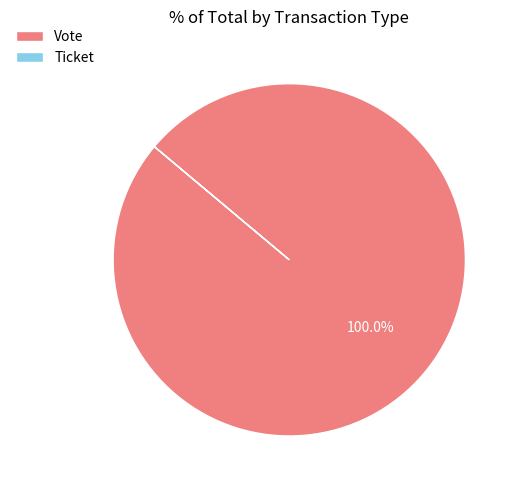

Which category has the biggest portion of the pie?

Vote